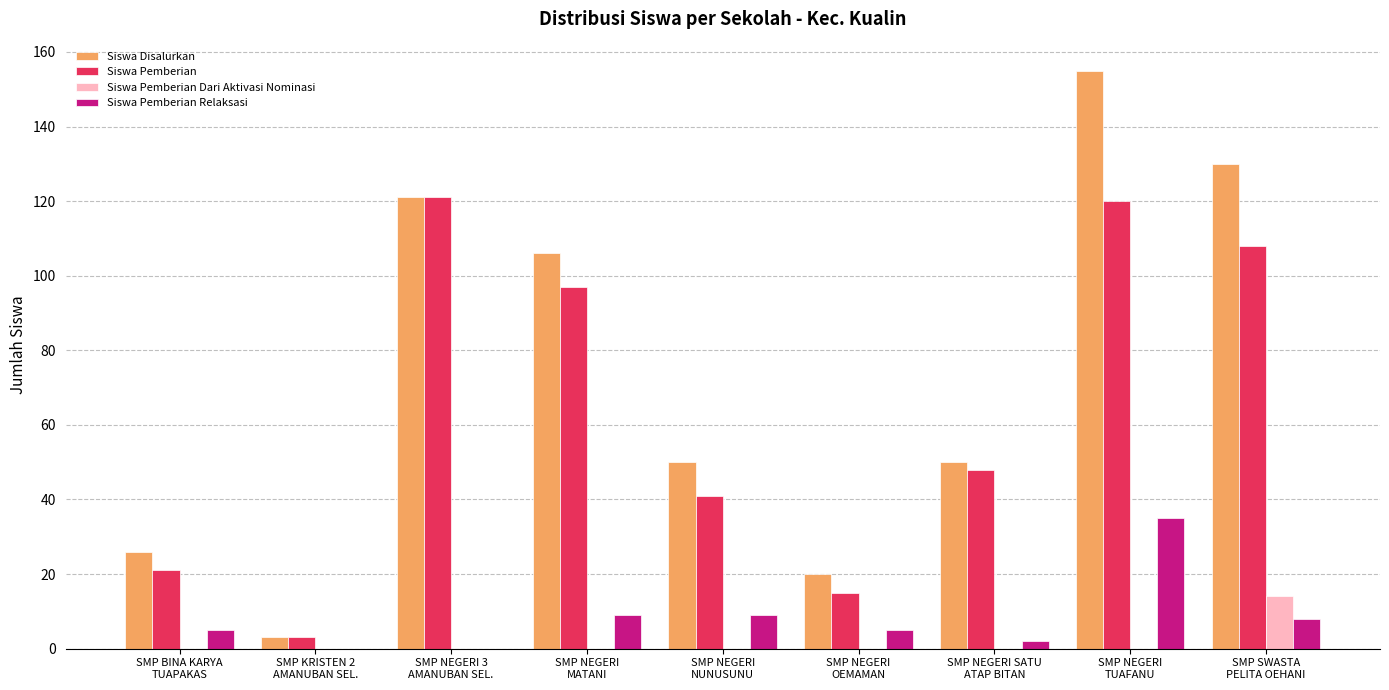

The value of Siswa Disalurkan at SMP BINA KARYA
TUAPAKAS is 15. True or false?

False